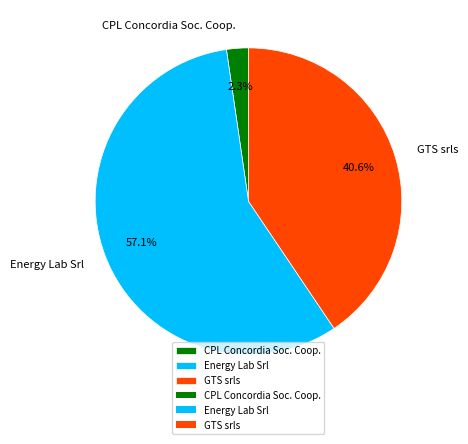

Which category has the smallest portion of the pie?

CPL Concordia Soc. Coop.